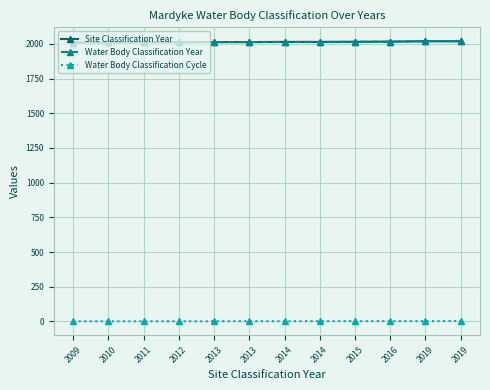

The Site Classification Year series shows 2637 at 2019. True or false?

False